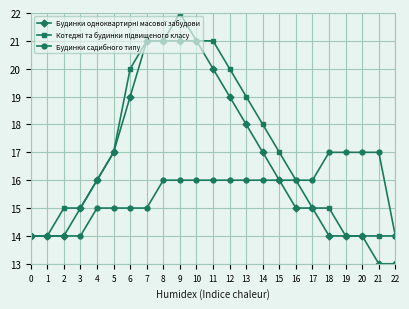

Is it true that Будинки садибного типу equals 4 at 20?

False